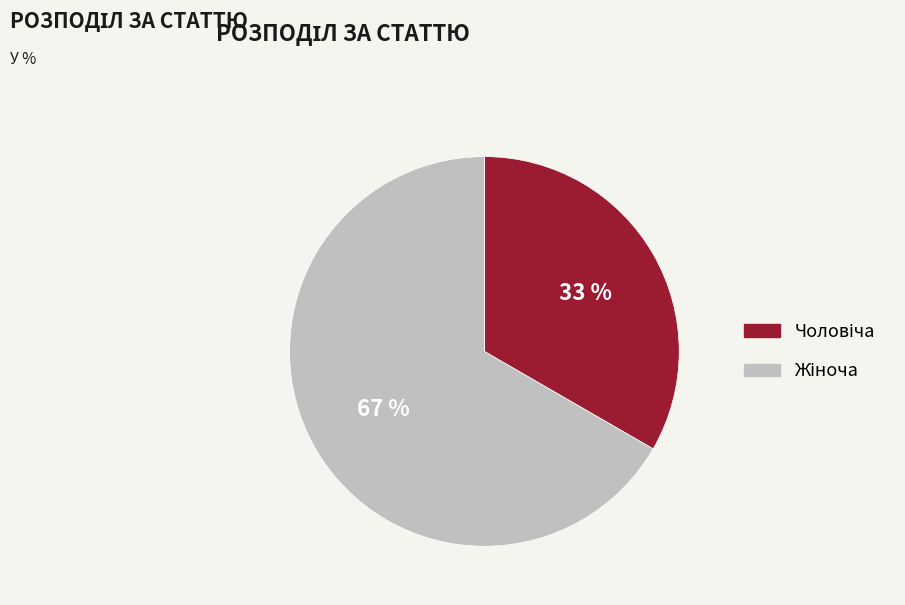

To the nearest percent, what is the average slice percentage?

50%